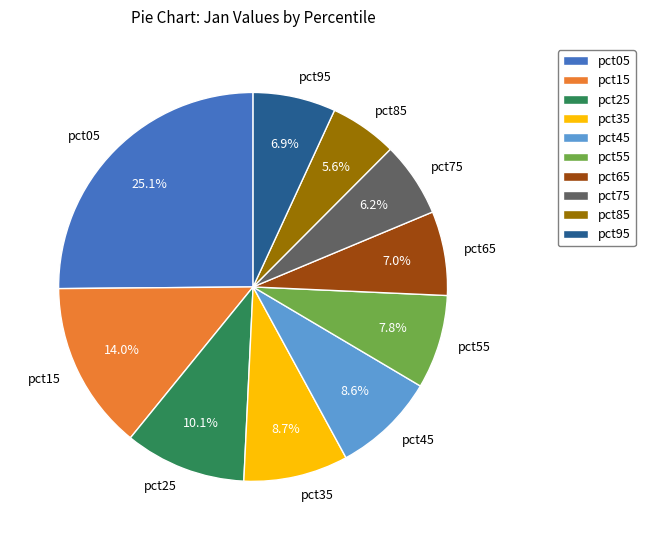

How many slices are in this pie chart?

10